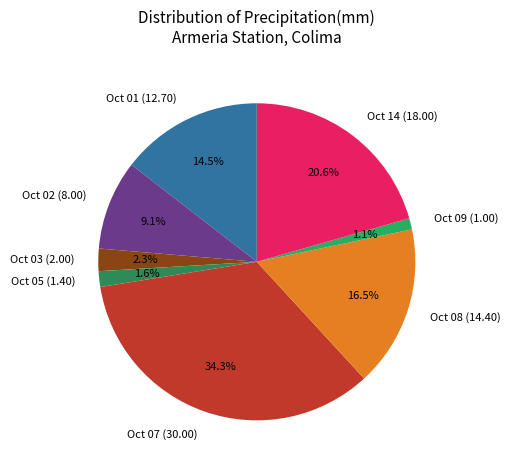

Count the number of slices in the pie.

8